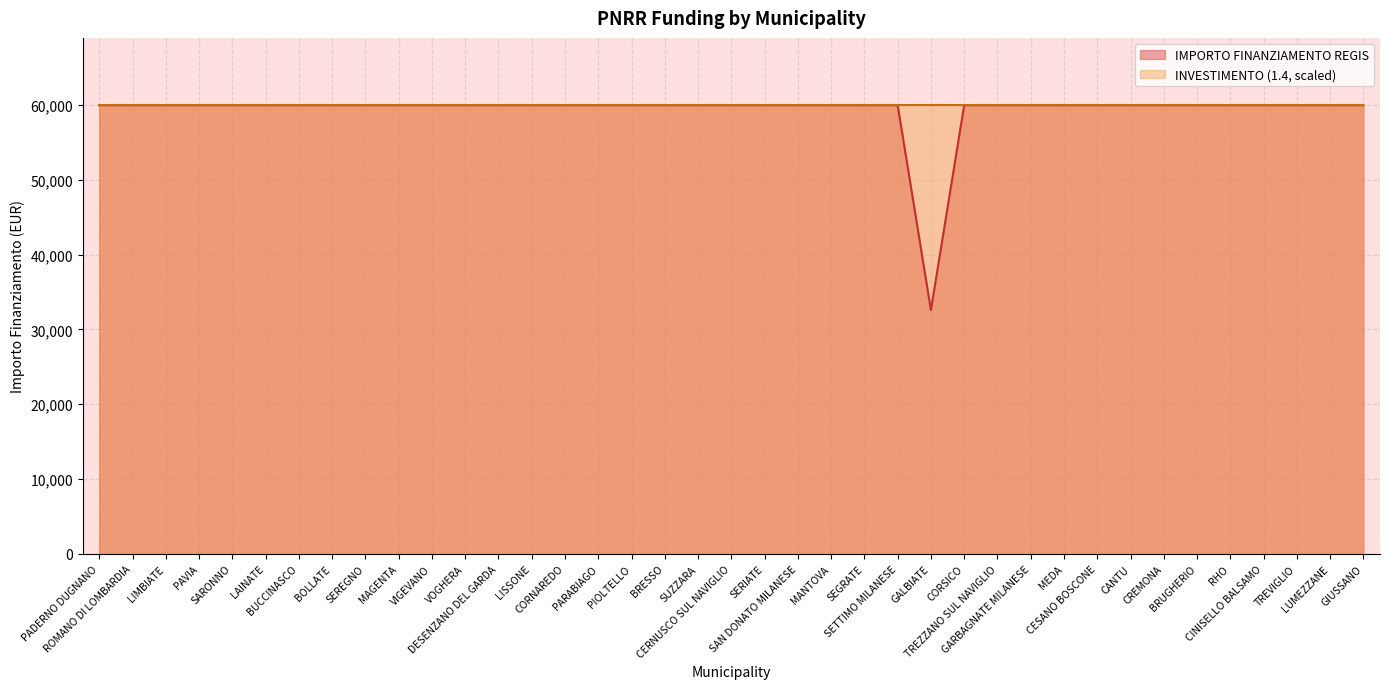

Rank the categories by value from highest to lowest.

PADERNO DUGNANO, ROMANO DI LOMBARDIA, LIMBIATE, PAVIA, SARONNO, LAINATE, BUCCINASCO, BOLLATE, SEREGNO, MAGENTA, VIGEVANO, VOGHERA, DESENZANO DEL GARDA, LISSONE, CORNAREDO, PARABIAGO, PIOLTELLO, BRESSO, SUZZARA, CERNUSCO SUL NAVIGLIO, SERIATE, SAN DONATO MILANESE, MANTOVA, SEGRATE, SETTIMO MILANESE, CORSICO, TREZZANO SUL NAVIGLIO, GARBAGNATE MILANESE, MEDA, CESANO BOSCONE, CANTU, CREMONA, BRUGHERIO, RHO, CINISELLO BALSAMO, TREVIGLIO, LUMEZZANE, GIUSSANO, GALBIATE